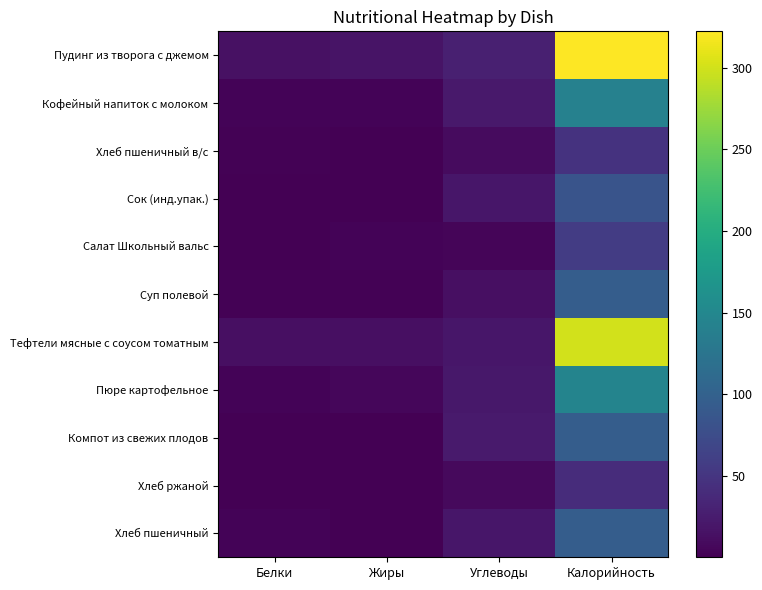

Which series has the widest spread of values?

Пудинг из творога с джемом